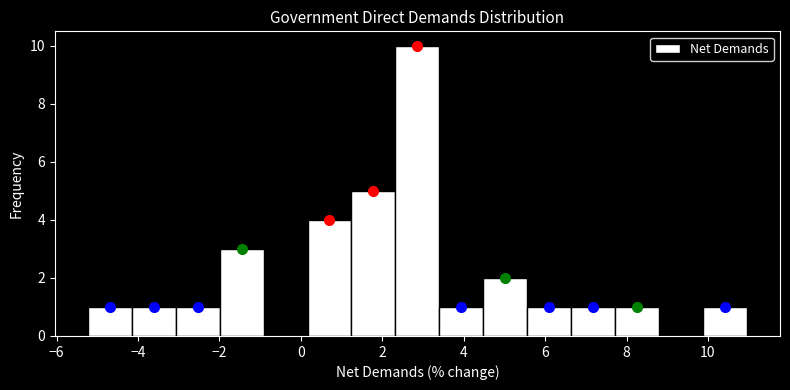

Reading left to right, transcribe this chart: for each bar, give the range it covers on the x-axis and its height. Neither the bar edges nor the heights are printed on the chart, so give them approximately, as read against the axes.

-5.2 to -4.2: 1
-4.2 to -3.0: 1
-3.0 to -2.0: 1
-2.0 to -1.0: 3
-1.0 to 0.2: 0
0.2 to 1.2: 4
1.2 to 2.4: 5
2.4 to 3.4: 10
3.4 to 4.4: 1
4.4 to 5.6: 2
5.6 to 6.6: 1
6.6 to 7.8: 1
7.8 to 8.8: 1
8.8 to 9.8: 0
9.8 to 11.0: 1